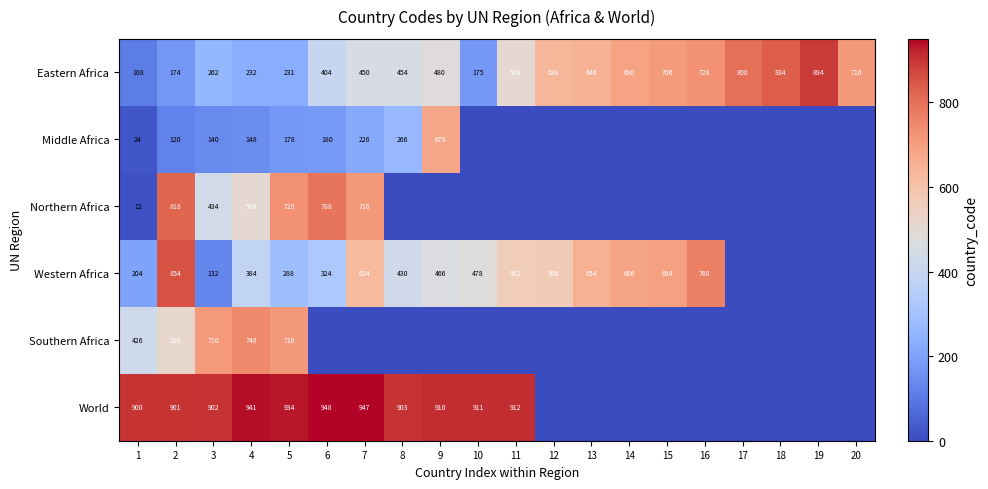

What is the total value across all series at 17?

800